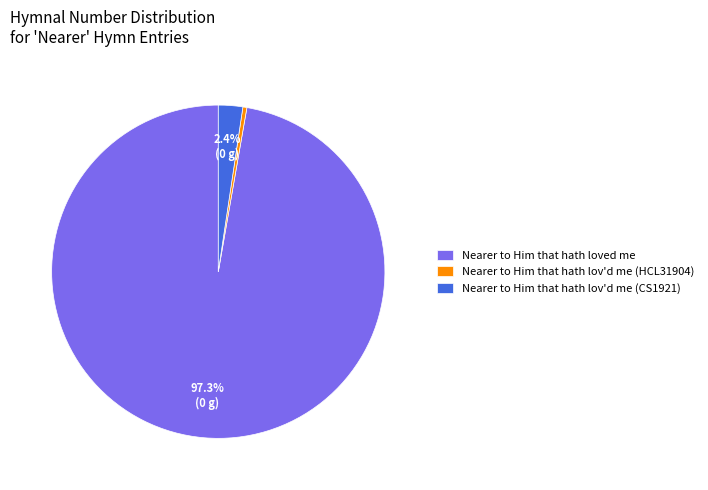

Do Nearer to Him that hath lov'd me (CS1921) and Nearer to Him that hath loved me together represent more than half of the pie?

Yes